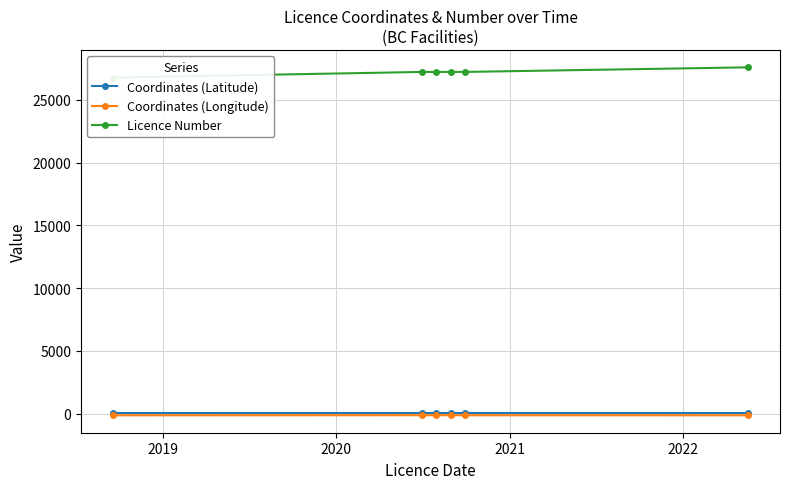

What is the label of the 3rd point from the left?

2020